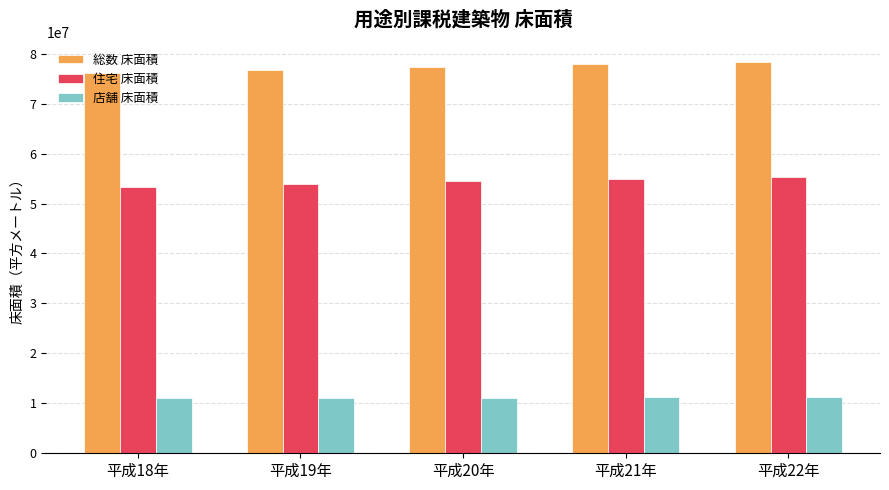

What is the total value across all series at 平成21年?

144096083